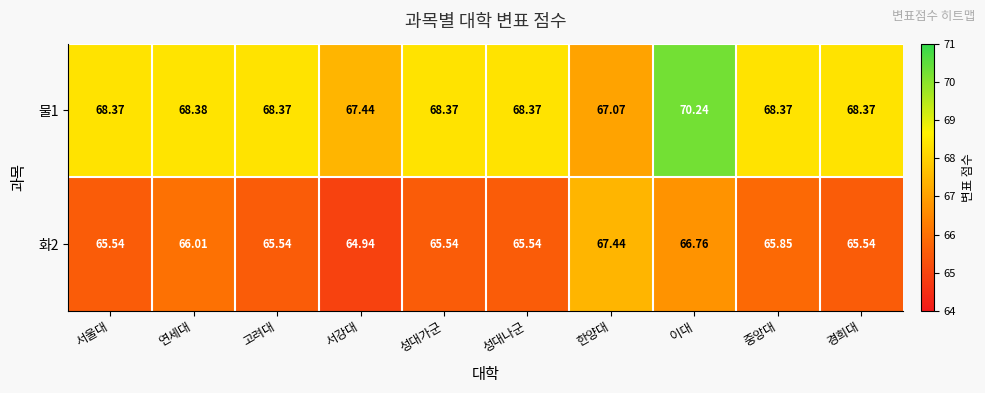

At which category is the sum across all series the highest?

이대